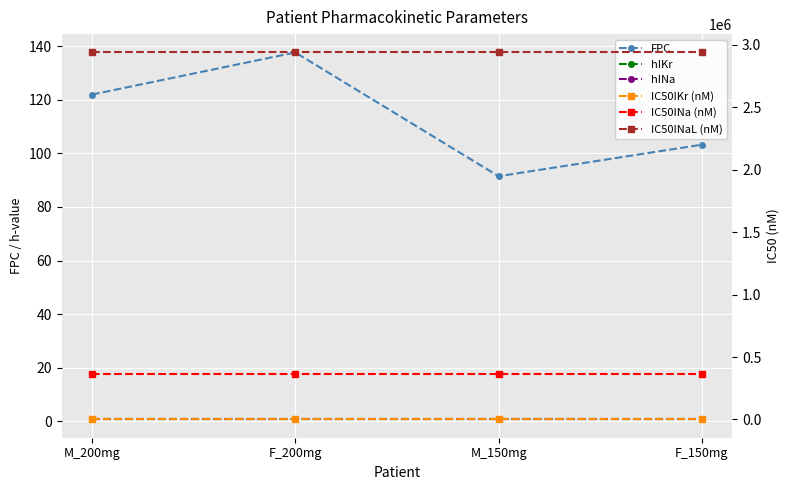

What is the label of the 4th point from the right?

M_200mg